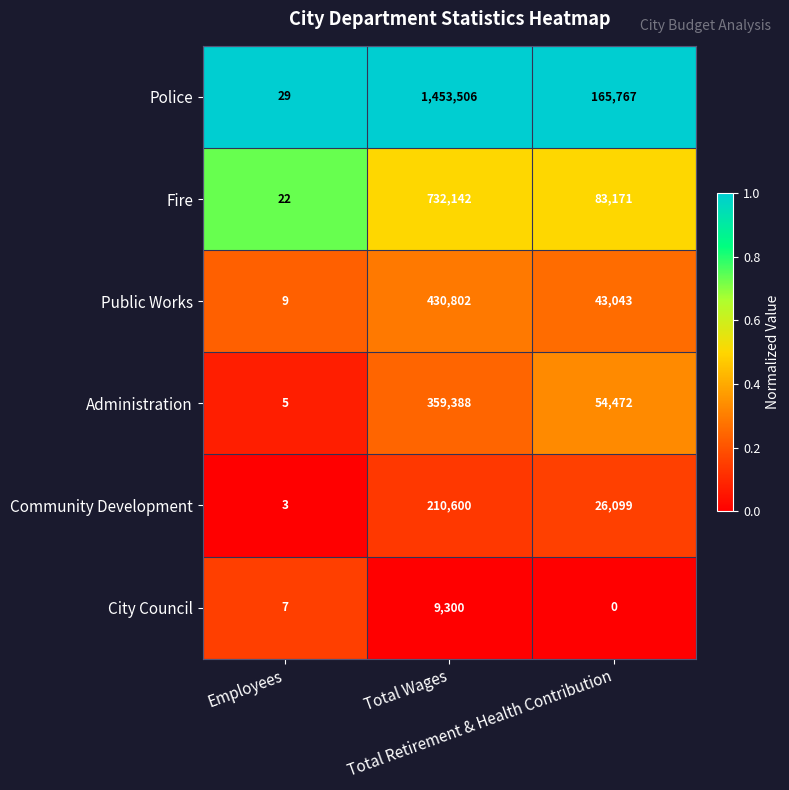

What is the spread (max minus min) of values at Total Retirement & Health Contribution?

165767